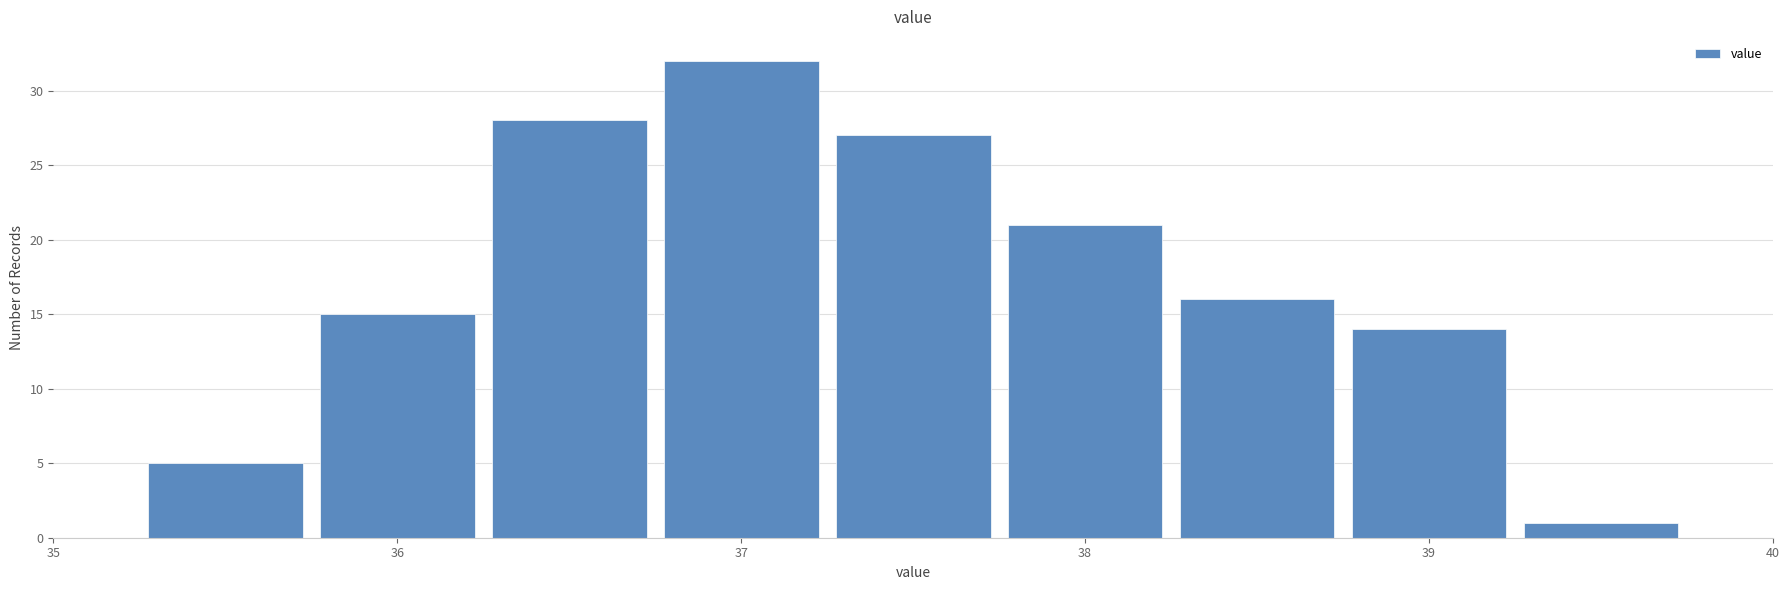

Over which range of the x-axis is the bar tallest?

36.75 to 37.25